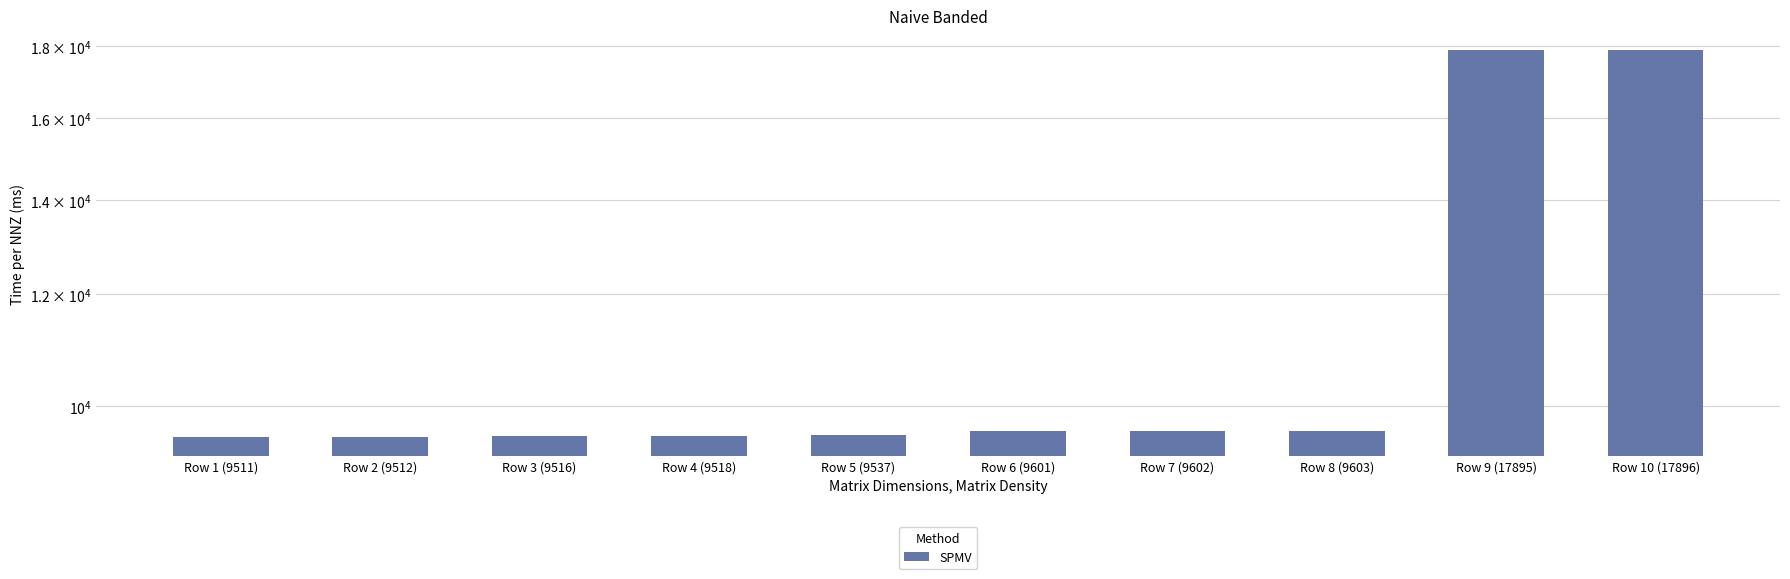

What is the smallest value displayed?

9511